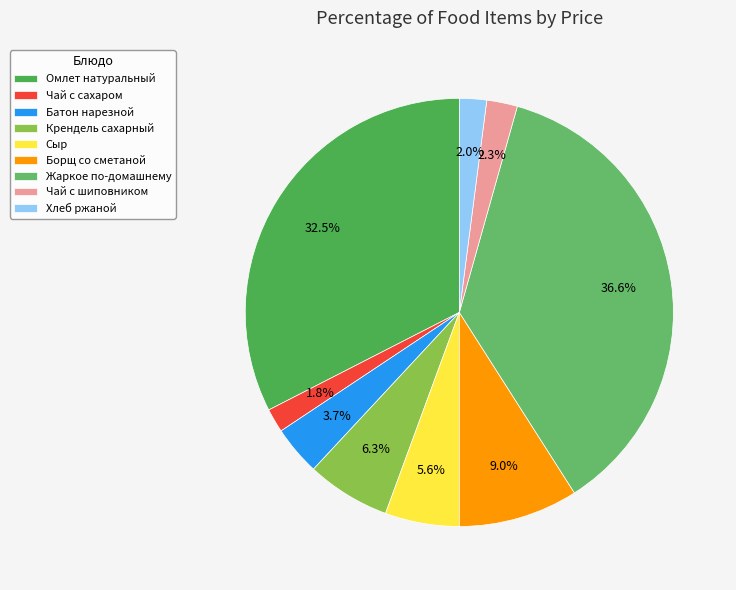

How many slices are in this pie chart?

9